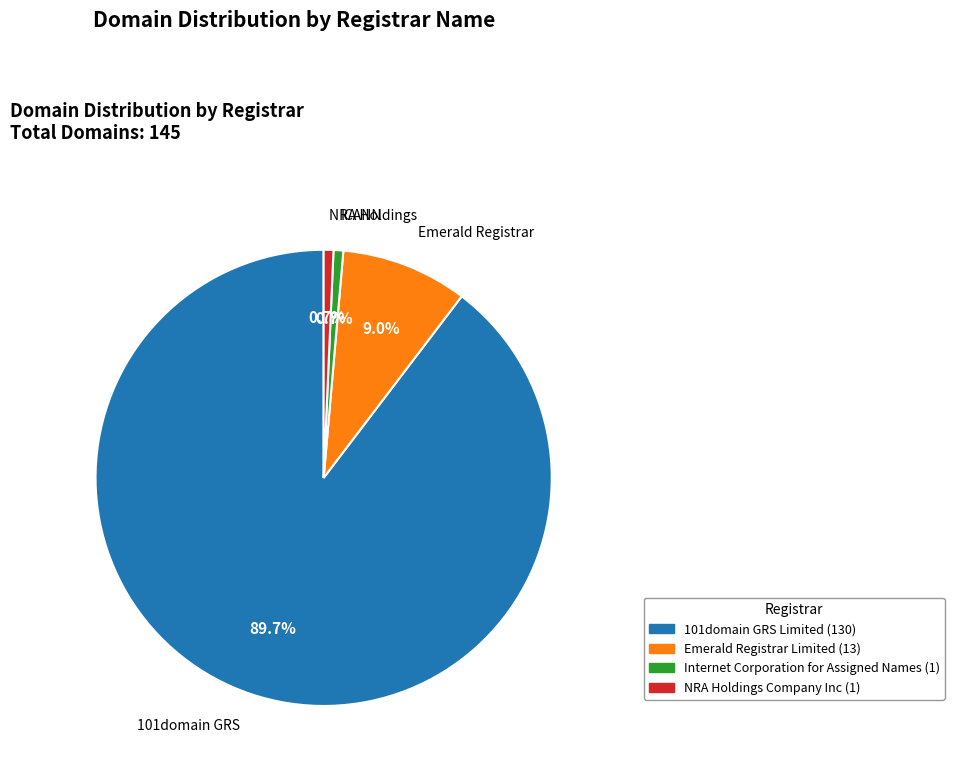

To the nearest percent, what portion does 101domain GRS Limited represent?

90%